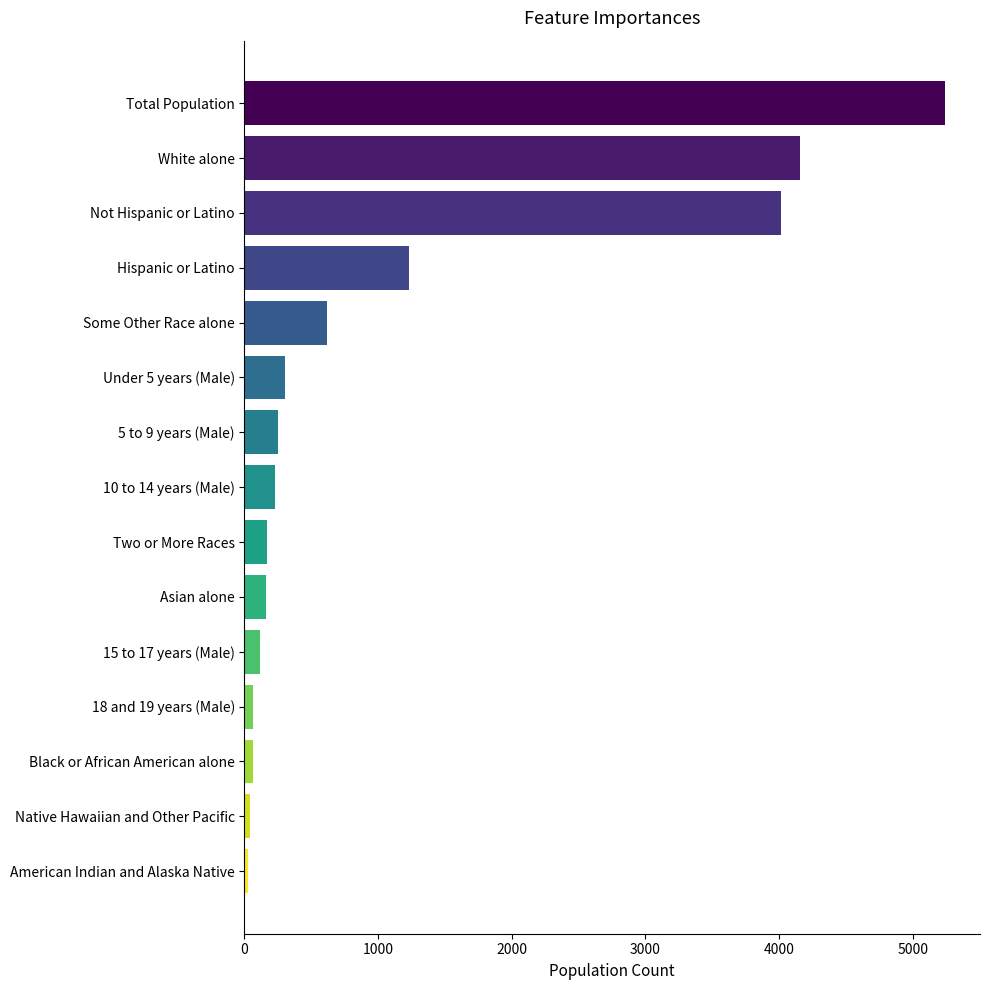

What is the change in value from 5 to 9 years (Male) to 15 to 17 years (Male)?

-133